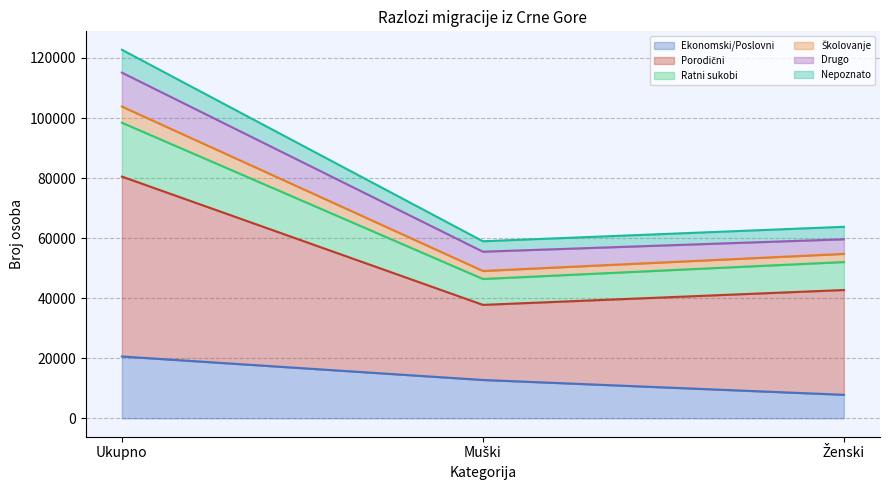

At which category is the sum across all series the highest?

Ukupno